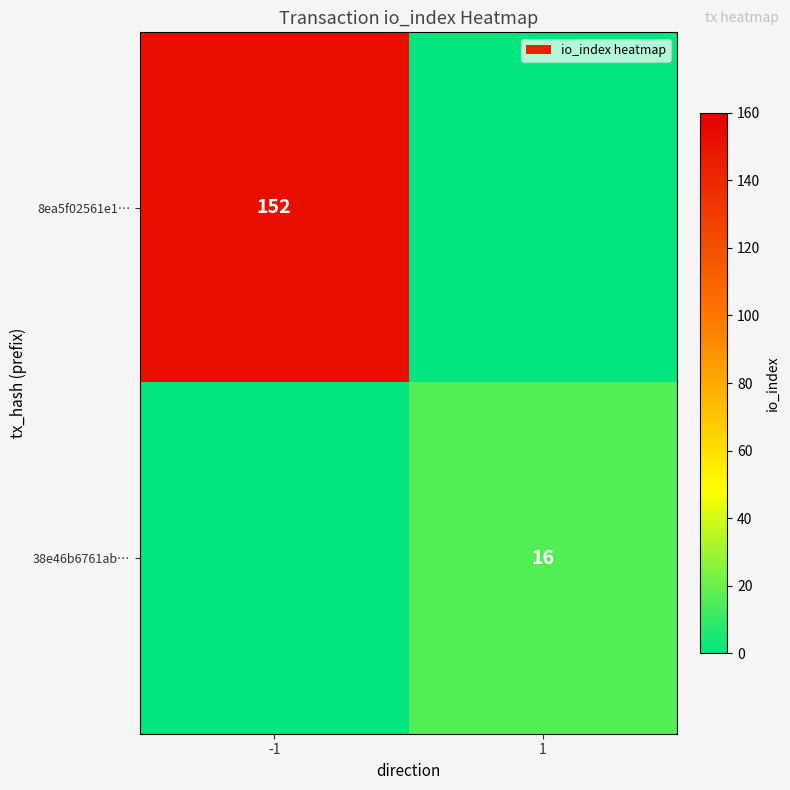

The value of 38e46b6761ab… at 1 is 21. True or false?

False